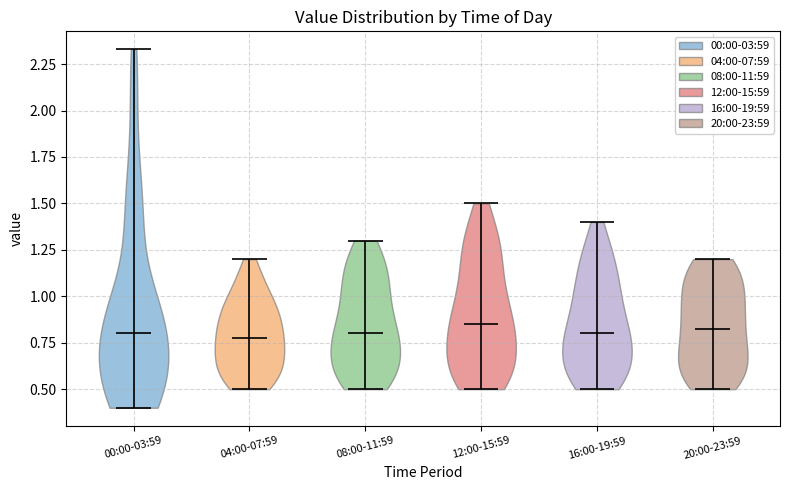

Reading left to right, read every violin against the y-axis: where its median line is, and the lowest and highest points it reaches. The values are not printed on the chart, so give them approximately, as read against the axis.

00:00-03:59: median line 0.80, lowest point 0.40, highest point 2.35
04:00-07:59: median line 0.80, lowest point 0.50, highest point 1.20
08:00-11:59: median line 0.80, lowest point 0.50, highest point 1.30
12:00-15:59: median line 0.85, lowest point 0.50, highest point 1.50
16:00-19:59: median line 0.80, lowest point 0.50, highest point 1.40
20:00-23:59: median line 0.85, lowest point 0.50, highest point 1.20